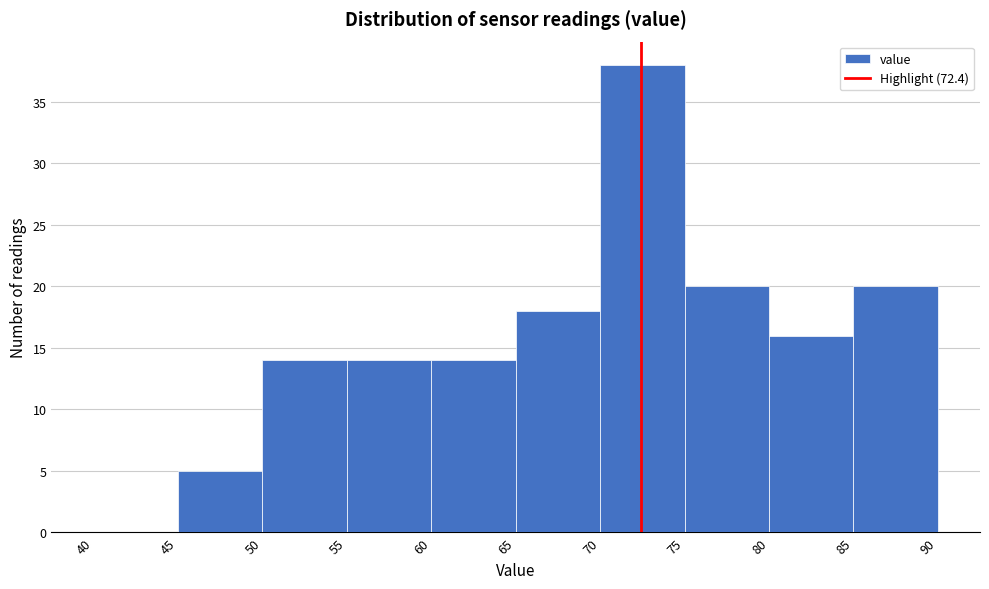

Reading left to right, transcribe this chart: for each bar, give the range it covers on the x-axis and its height. The values are not printed on the chart, so give them approximately, as read against the axis.

40 to 45: 0
45 to 50: 5
50 to 55: 14
55 to 60: 14
60 to 65: 14
65 to 70: 18
70 to 75: 38
75 to 80: 20
80 to 85: 16
85 to 90: 20